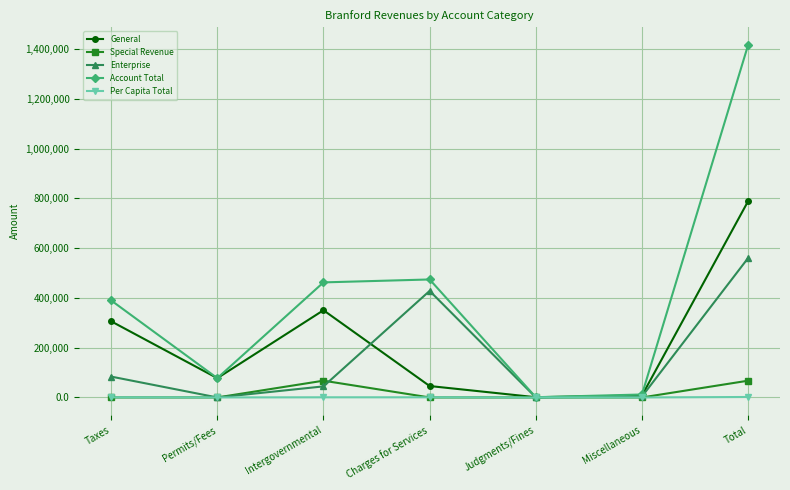

What is the difference between the Account Total values at Miscellaneous and Taxes?

378120.0